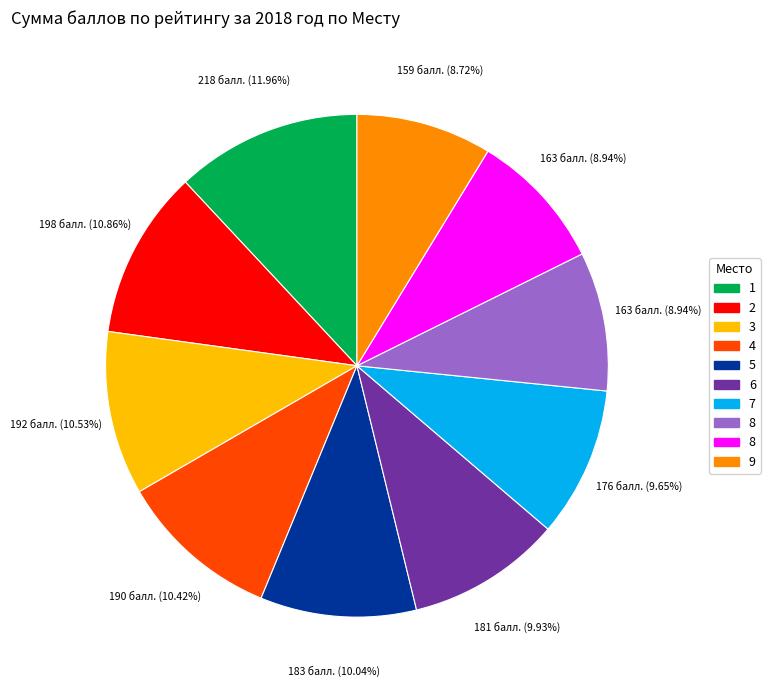

Is there any slice that represents more than half of the pie?

No